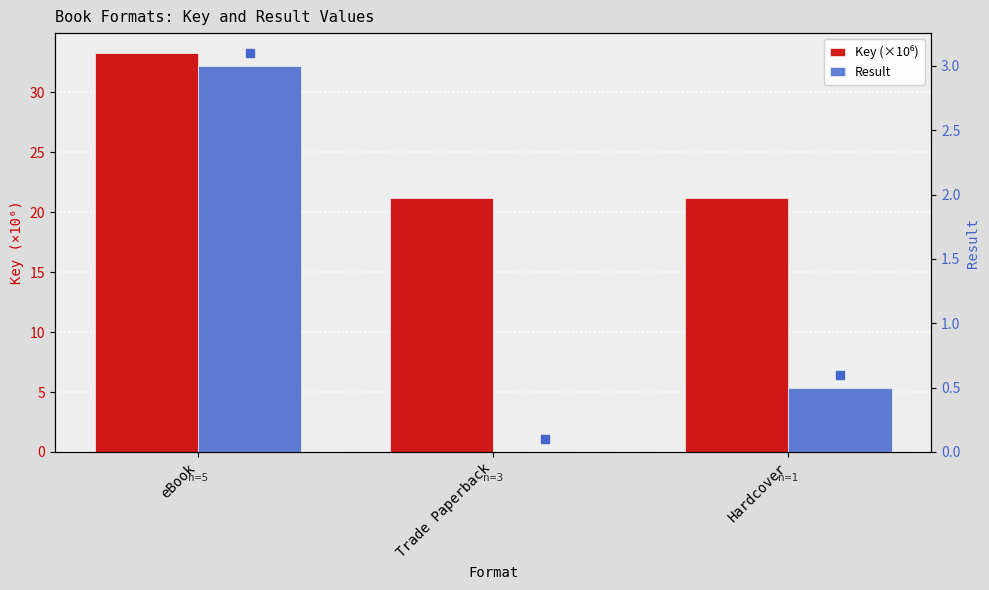

Is the value of Result at Hardcover greater than the value of Key (×10⁶) at eBook?

No